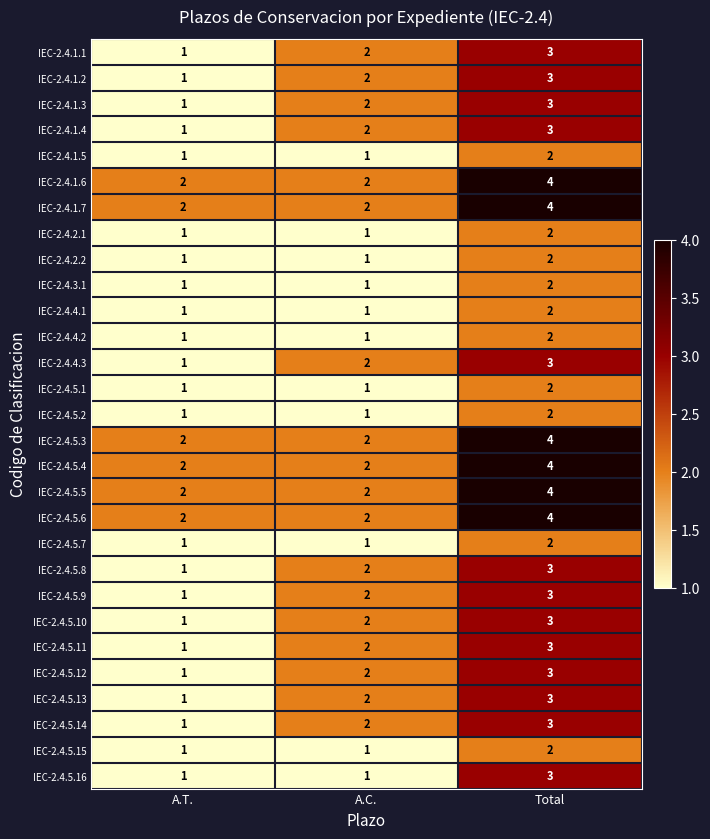

What is the total value across all series at A.C.?

47